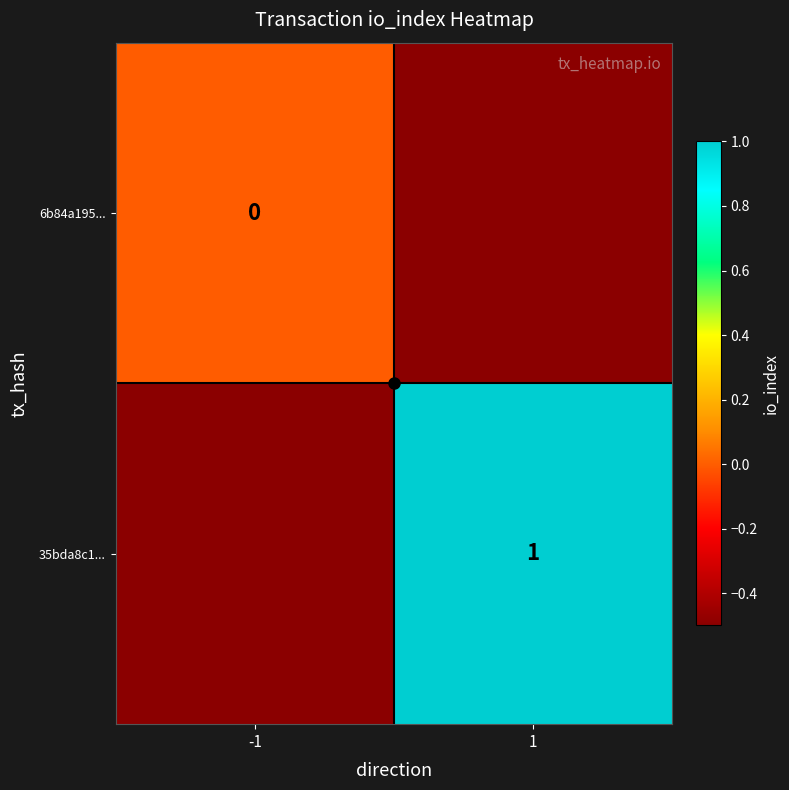

What is the sum of all 6b84a195... values?

-0.5